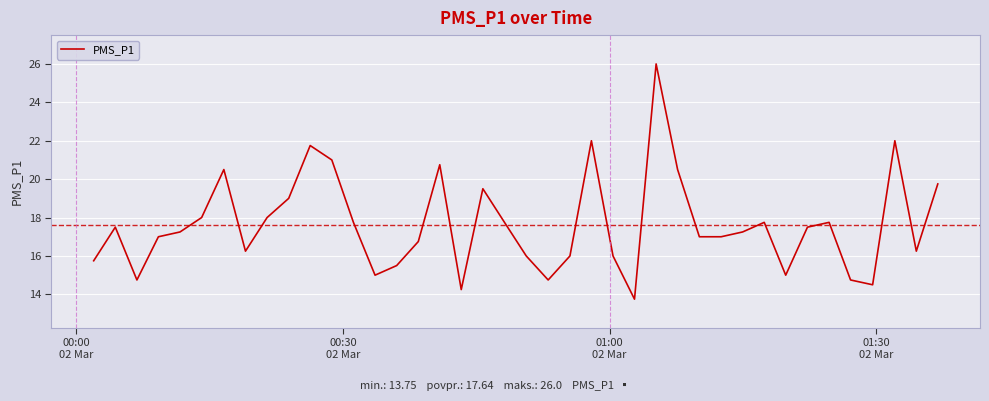

What is the smallest value displayed?

13.8